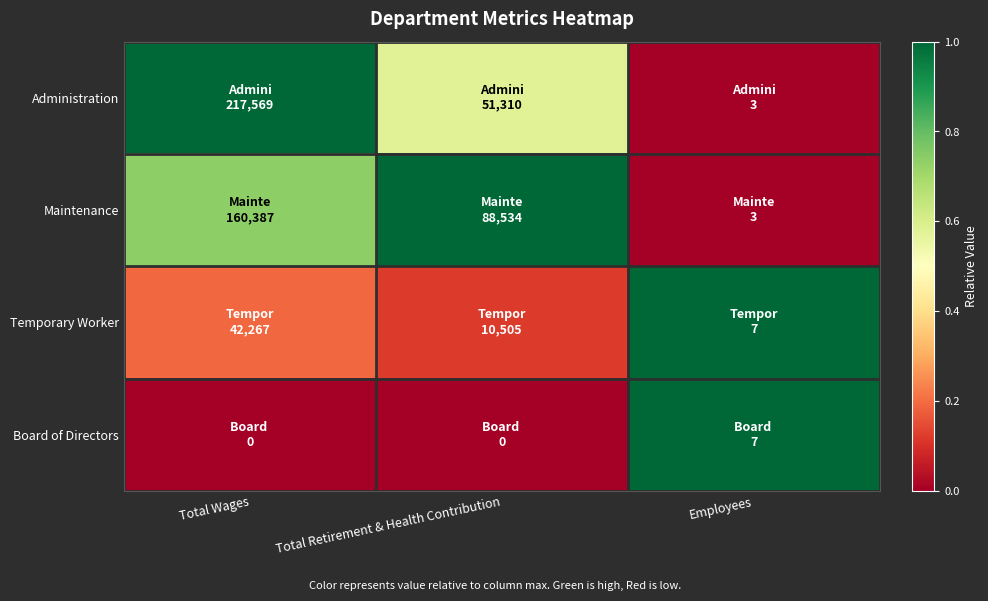

At Total Retirement & Health Contribution, list the series in order from largest to smallest.

Maintenance, Administration, Temporary Worker, Board of Directors